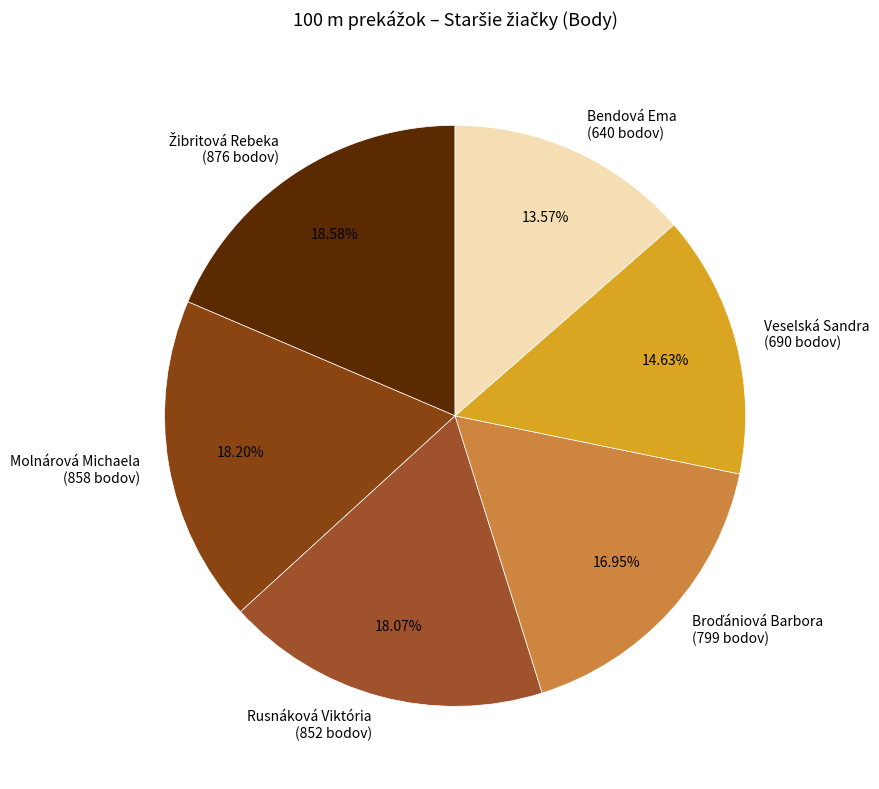

Approximately how many times larger is the value at Bendová Ema (640 bodov) compared to Molnárová Michaela (858 bodov)?

0.7